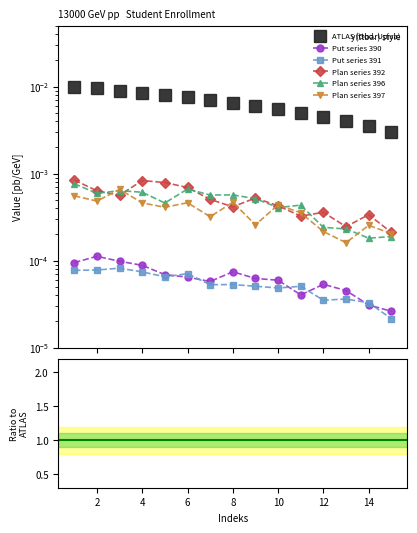

The value of Plan series 392 at 0 is 0.0. True or false?

False